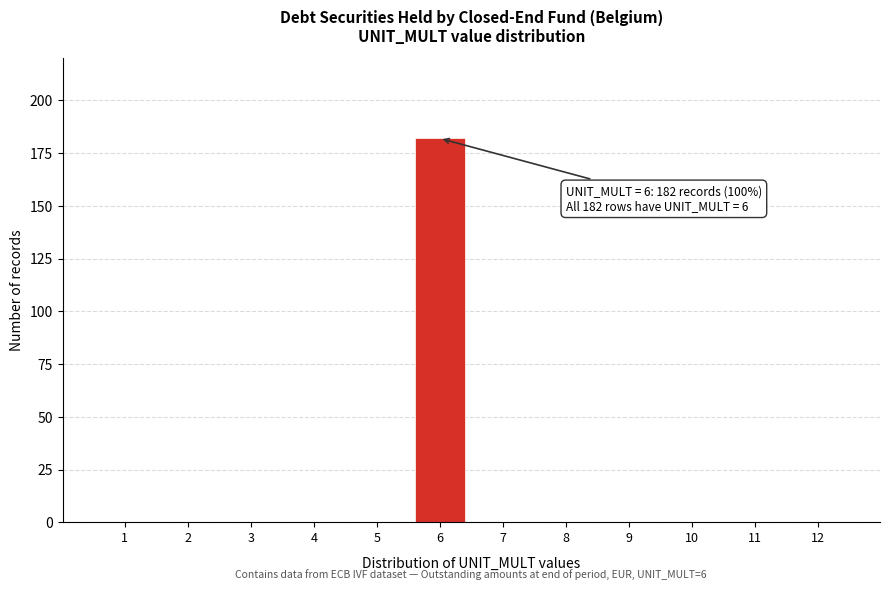

Reading right to left, what are all the values shown in this chart?

12=0	11=0	10=0	9=0	8=0	7=0	6=182	5=0	4=0	3=0	2=0	1=0